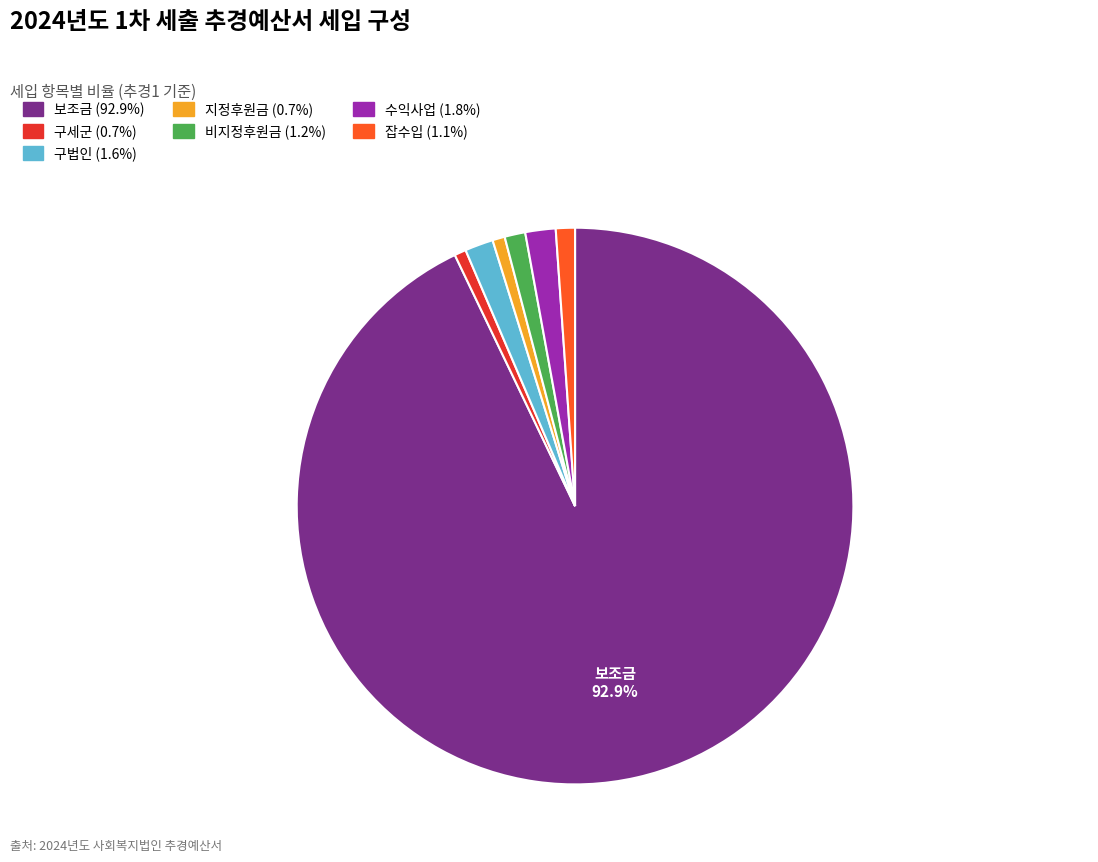

Combined, do 보조금 and 비지정후원금 account for over 50%?

Yes